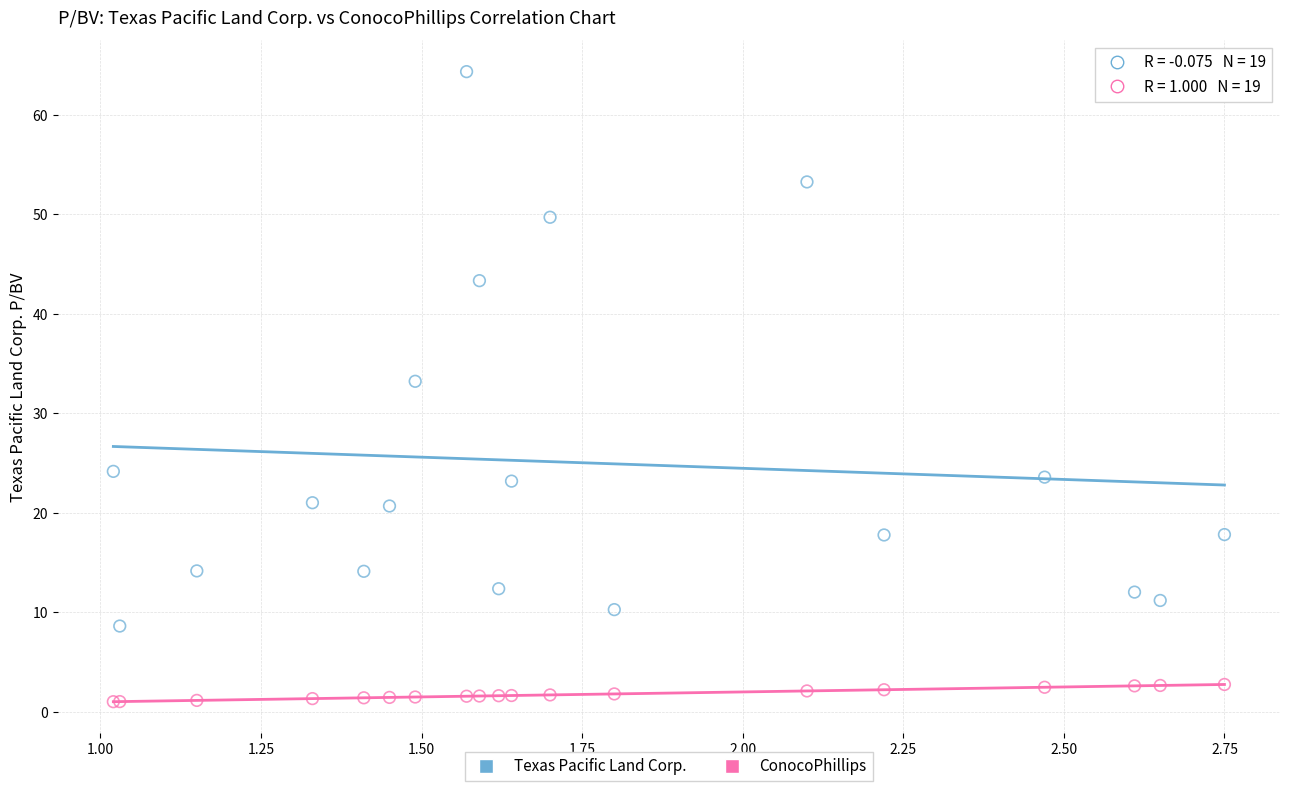

Which series contains the highest Y value?

Texas Pacific Land Corp.